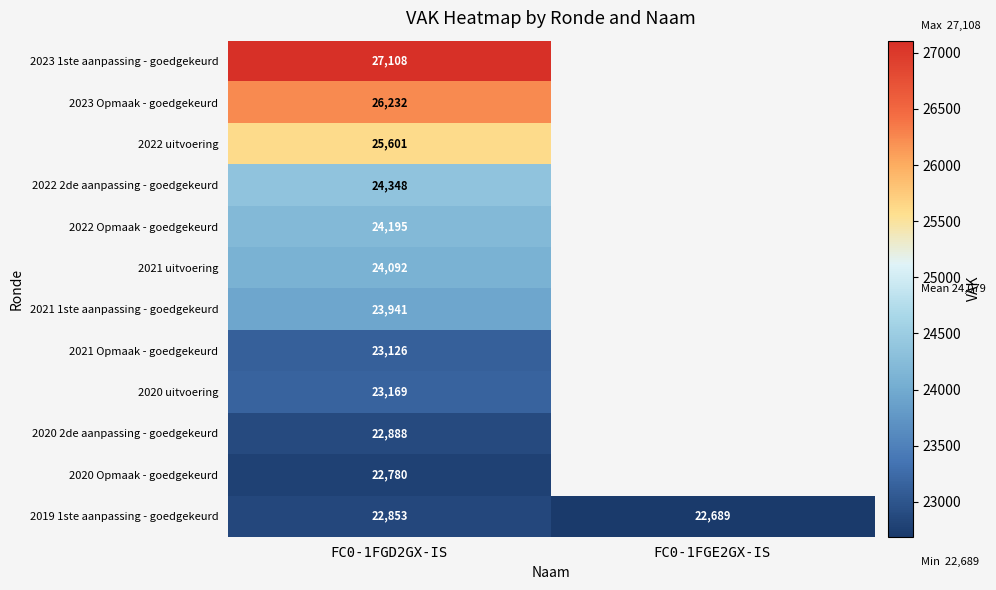

What is the total value across all series at FC0-1FGD2GX-IS?

290333